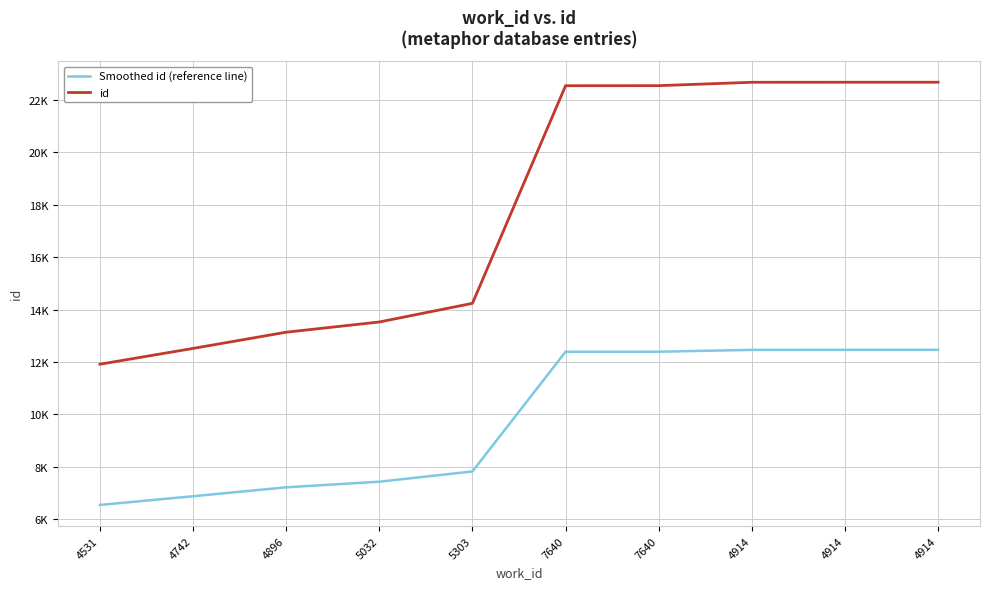

Is it true that Smoothed id (reference line) equals 7829.8 at 5303?

True